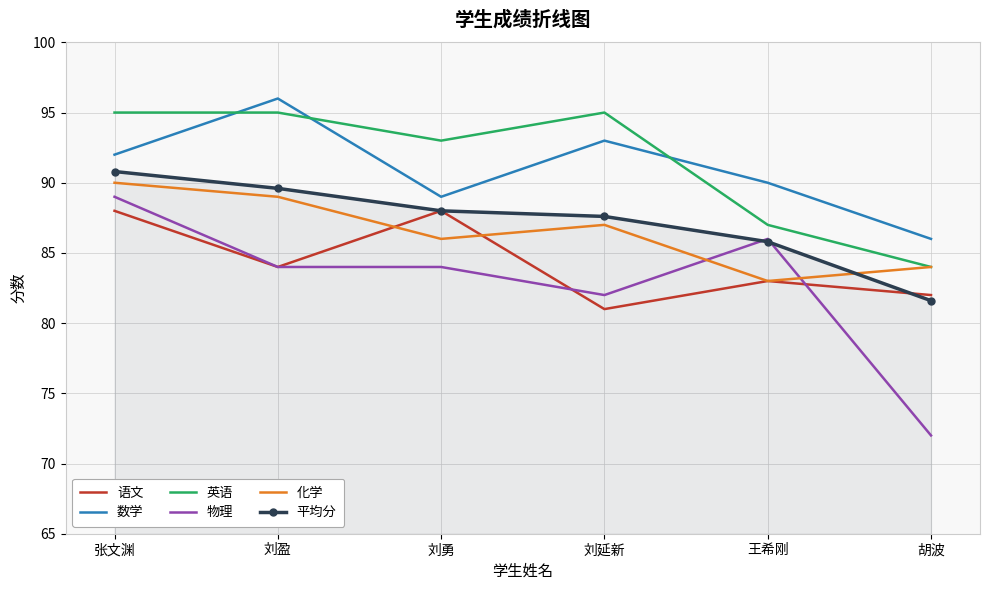

True or false: 化学 has a value of 90.0 at 张文渊.

True